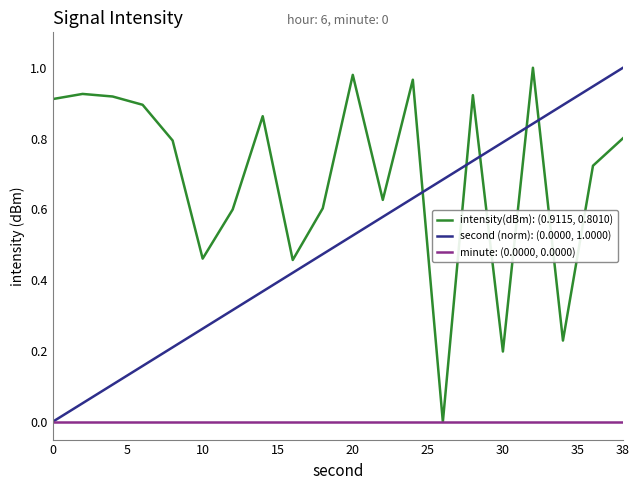

List the series in order of their overall mean, lowest first.

minute: (0.0000, 0.0000), second (norm): (0.0000, 1.0000), intensity(dBm): (0.9115, 0.8010)